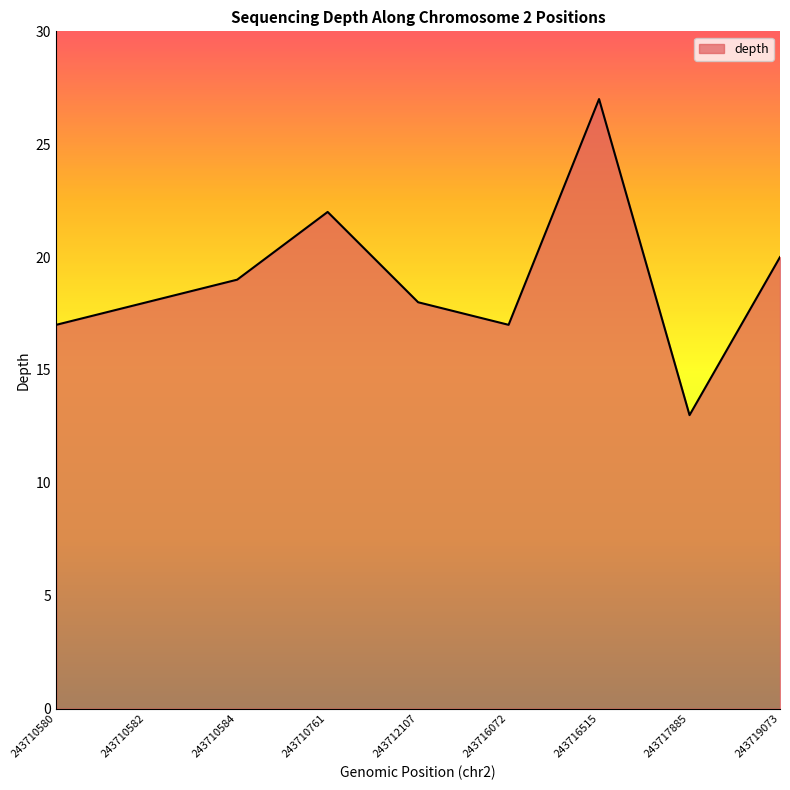

Reading left to right, extract all data points from this chart.

243710580=17	243710582=18	243710584=19	243710761=22	243712107=18	243716072=17	243716515=27	243717885=13	243719073=20